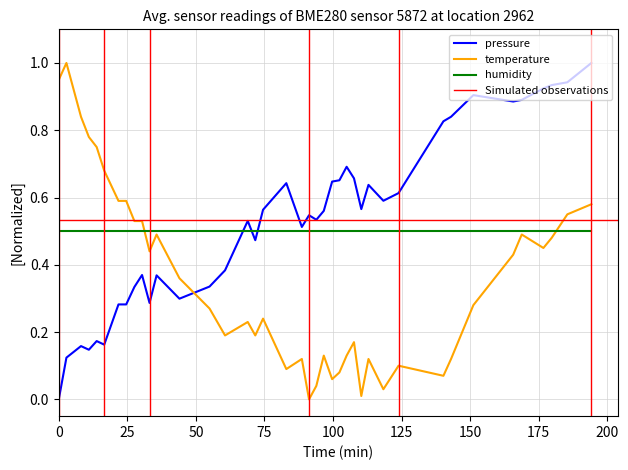

True or false: pressure and humidity cross at least once.

True